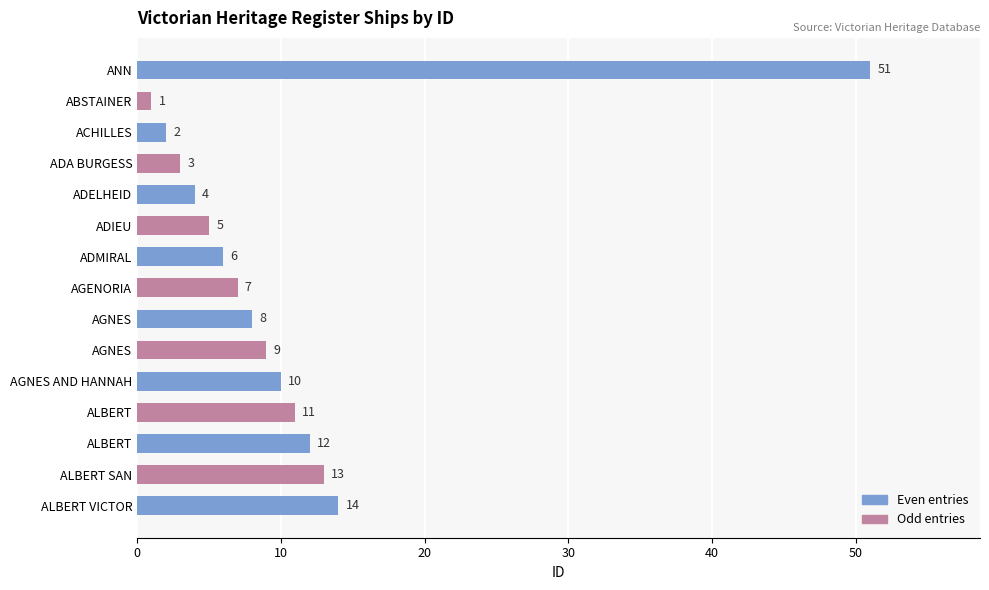

Are the bars grouped side by side (vs. stacked)?

No